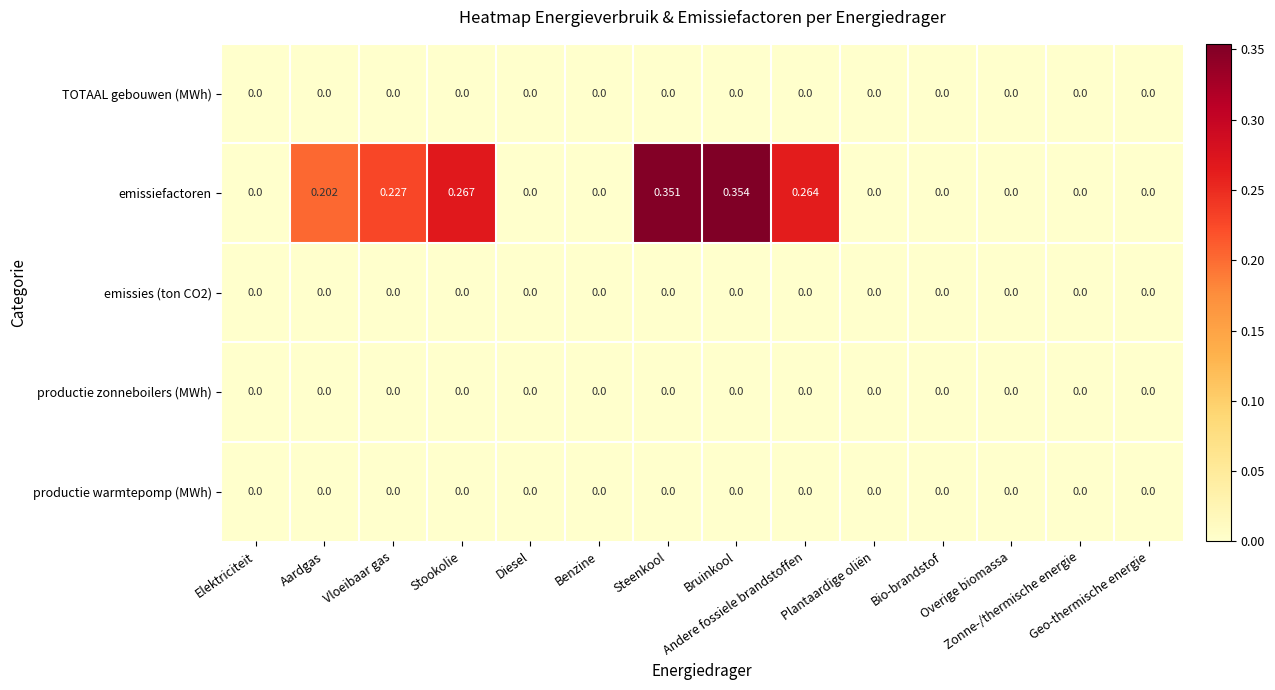

Which series has the widest spread of values?

emissiefactoren